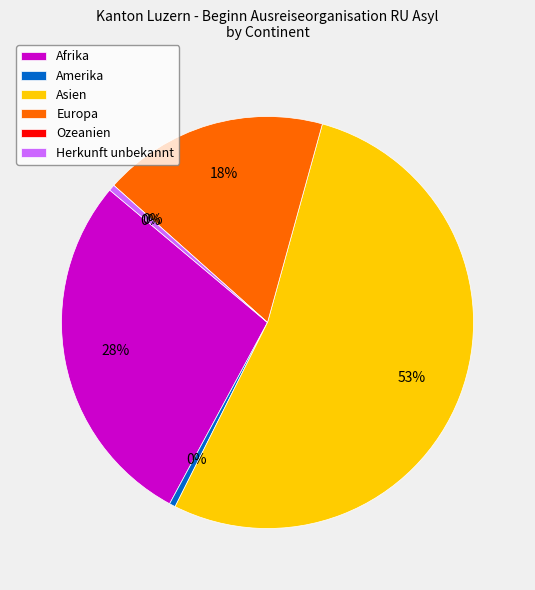

Between Afrika and Asien, which is larger?

Asien